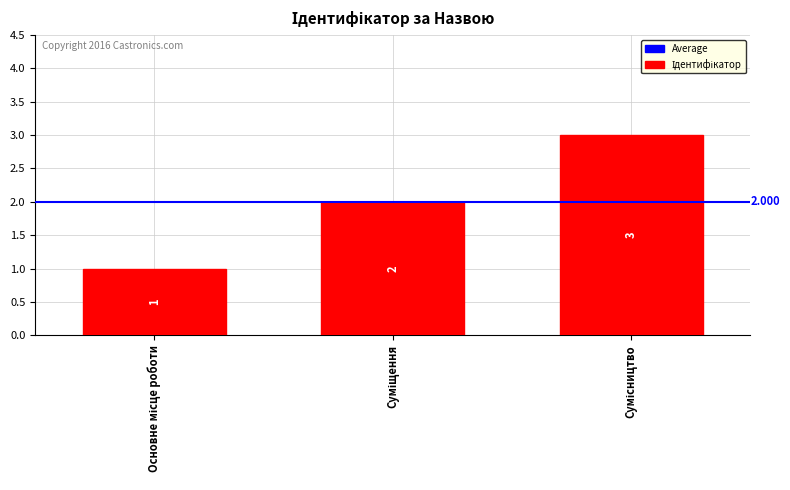

The chart shows a value of 1 at Основне місце роботи. True or false?

True